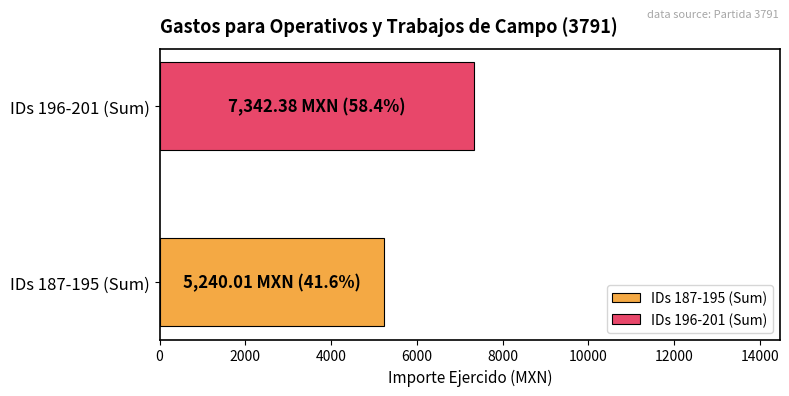

Rank the series by their average value, from lowest to highest.

IDs 187-195 (Sum), IDs 196-201 (Sum)